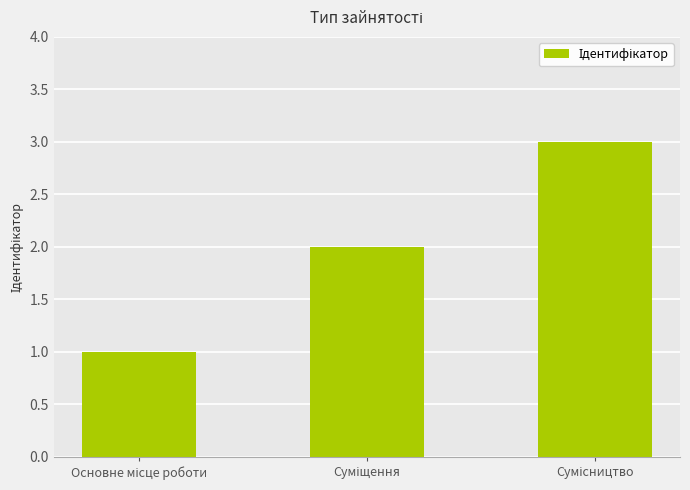

What is the greatest value displayed?

3